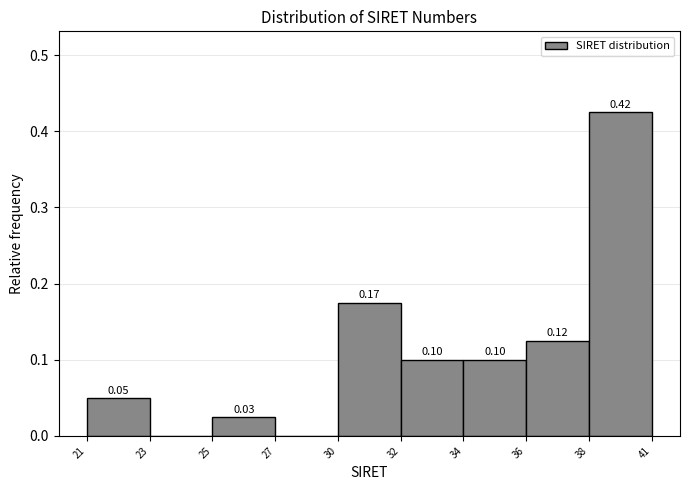

Between 36 and 25, which is larger?

36